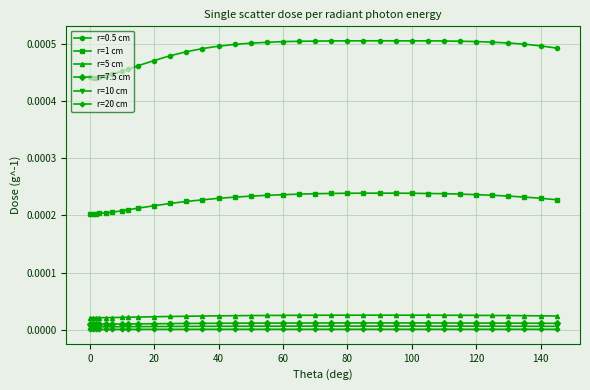

What are all the series names shown in the legend?

r=0.5 cm, r=1 cm, r=5 cm, r=7.5 cm, r=10 cm, r=20 cm